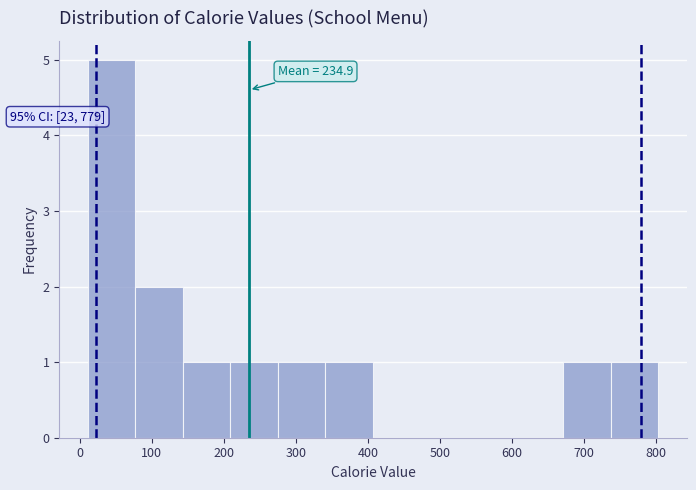

Which range on the x-axis has the tallest bar?

11 to 77